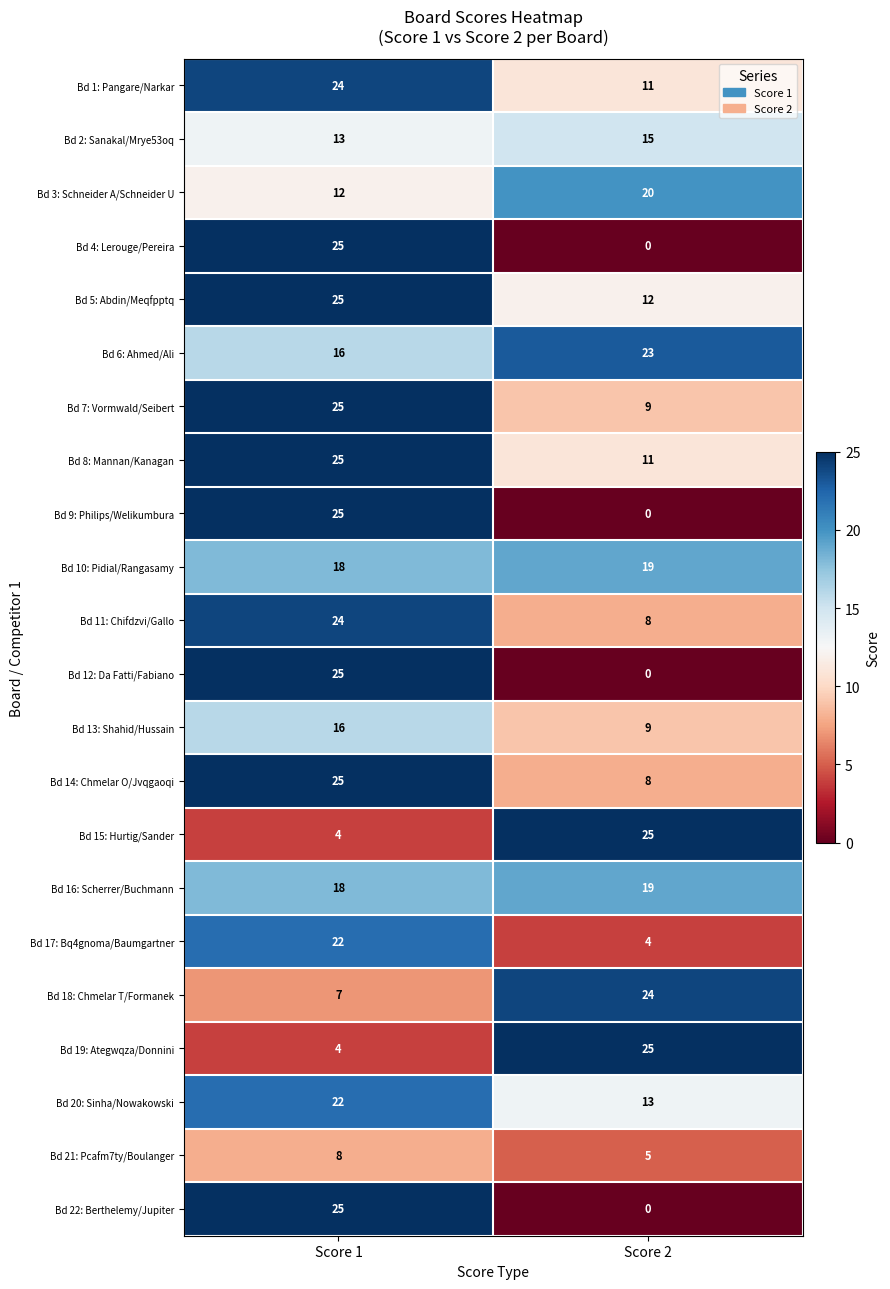

What is the difference between the Bd 21: Pcafm7ty/Boulanger values at Score 2 and Score 1?

3